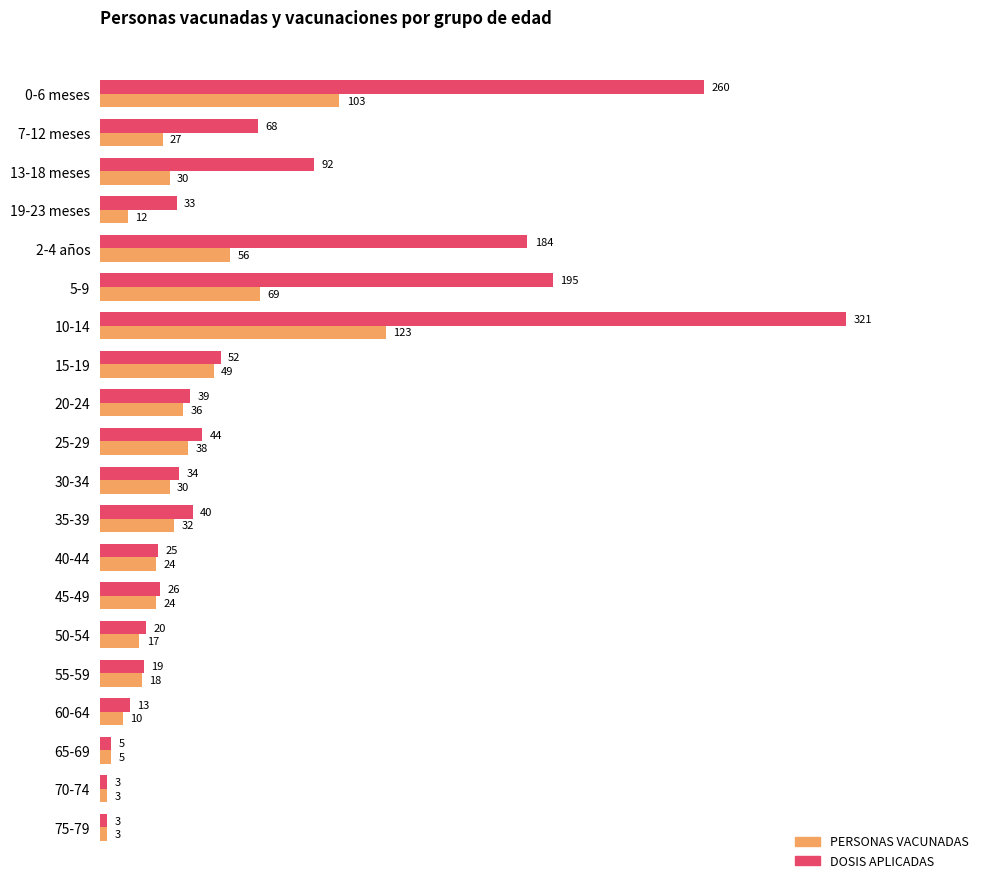

How many series are shown in this chart?

2